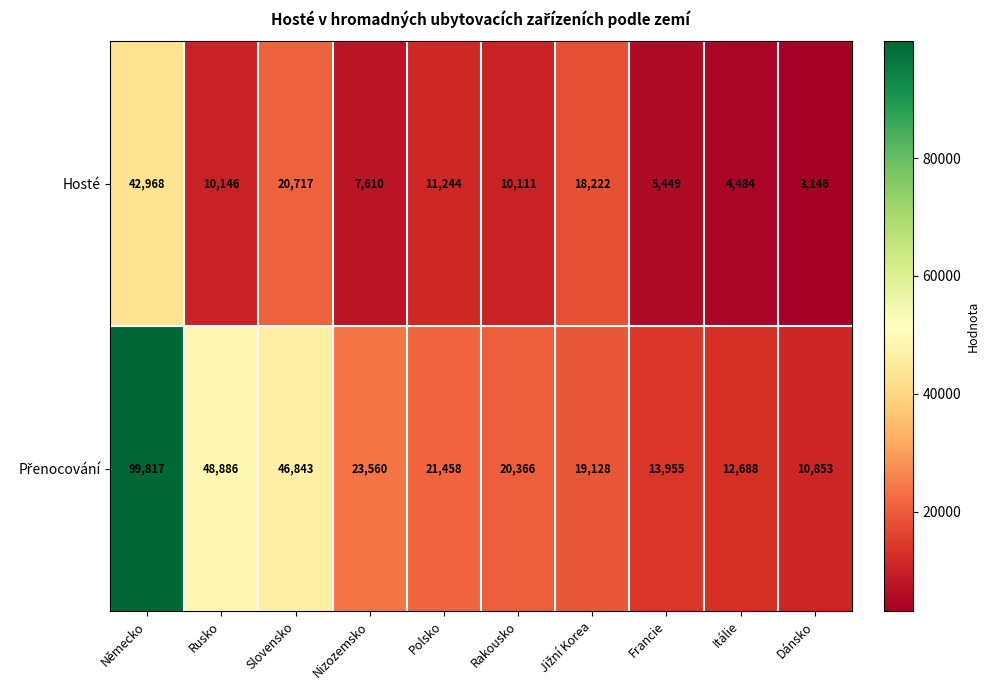

Which series changed the most between Nizozemsko and Polsko?

Hosté